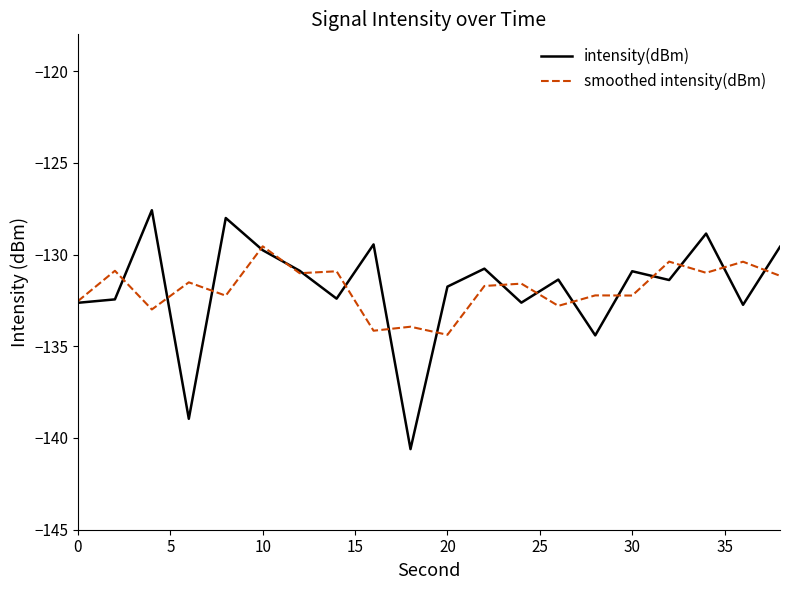

Which series has the largest range (max minus min)?

intensity(dBm)